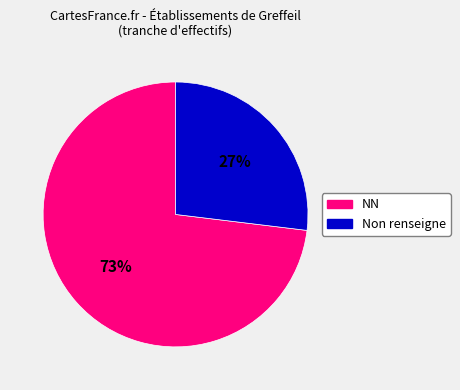

To the nearest percent, what is the difference between the largest and smallest slice percentages?

46%